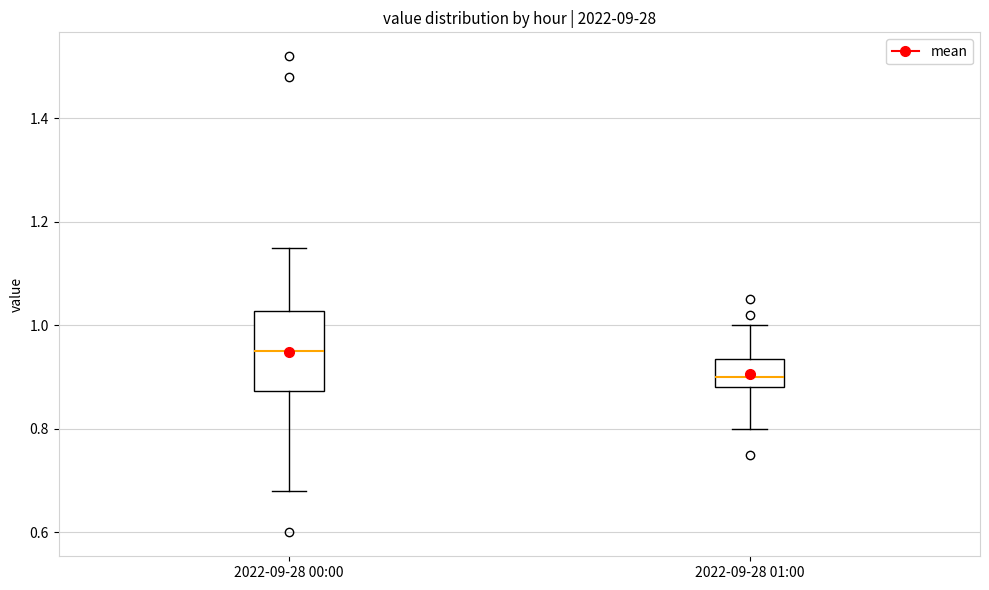

Which box's median line is the highest?

2022-09-28 00:00